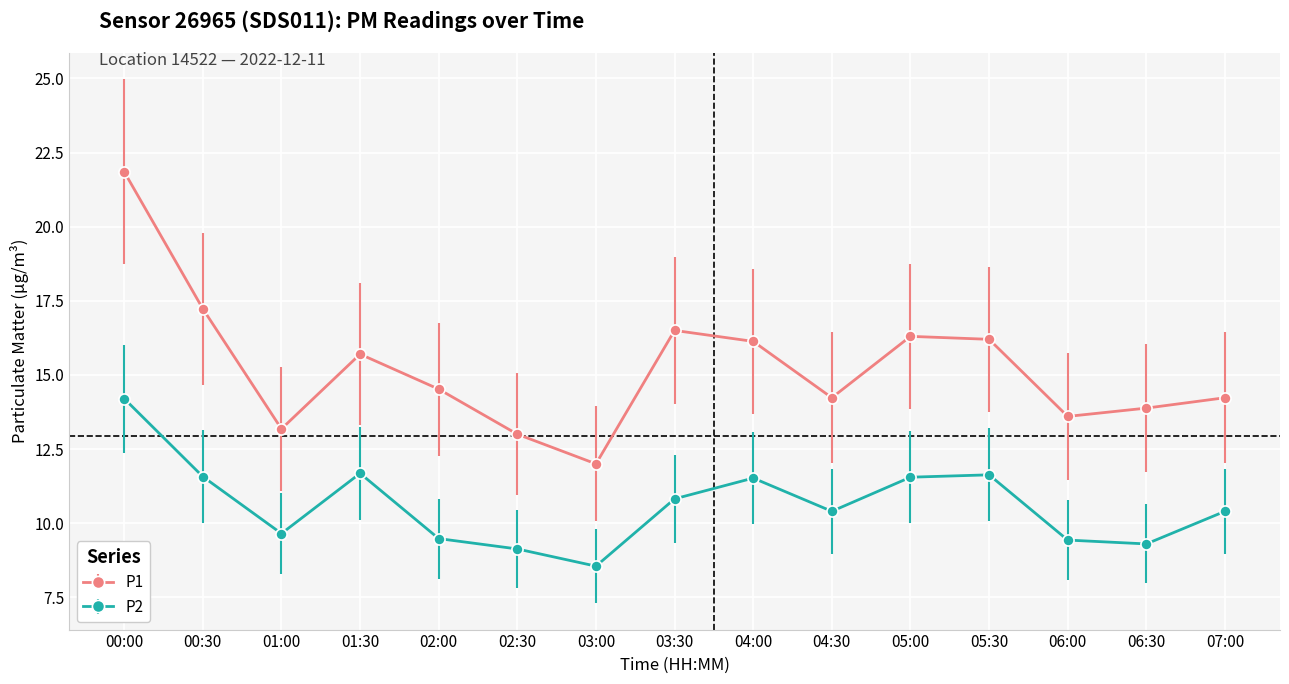

Rank the series by their maximum value, from highest to lowest.

P1, P2